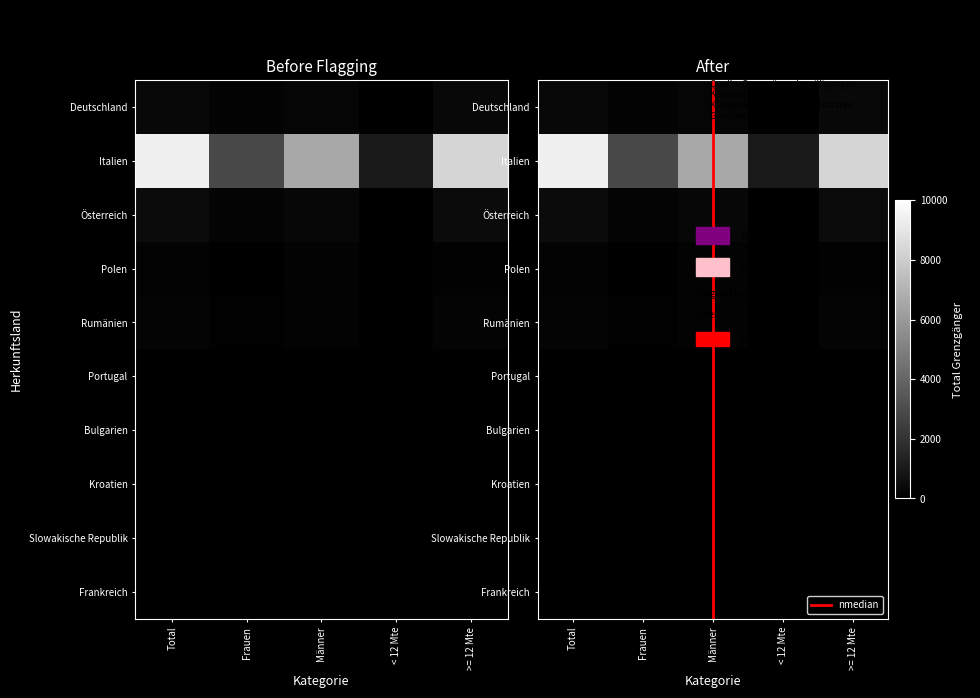

Which series has the largest total across all categories?

Italien